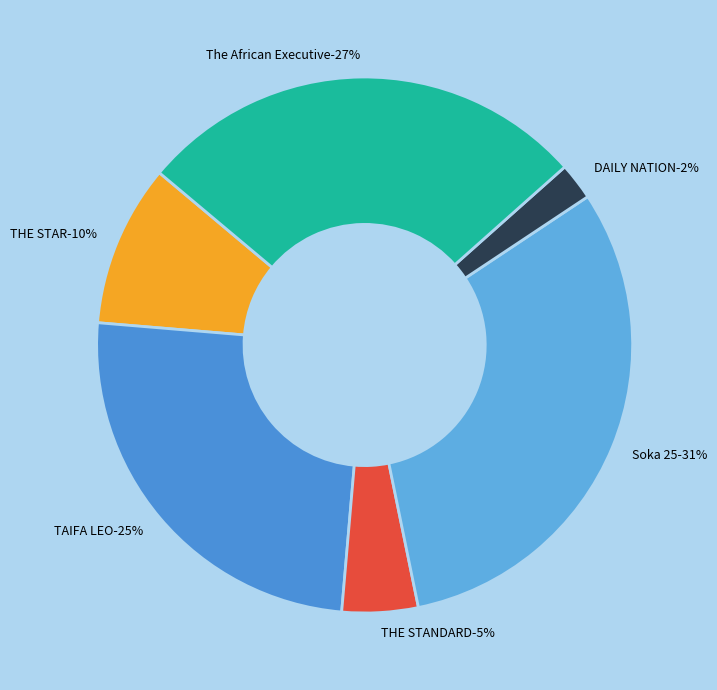

What is the largest slice in the pie chart?

Soka 25